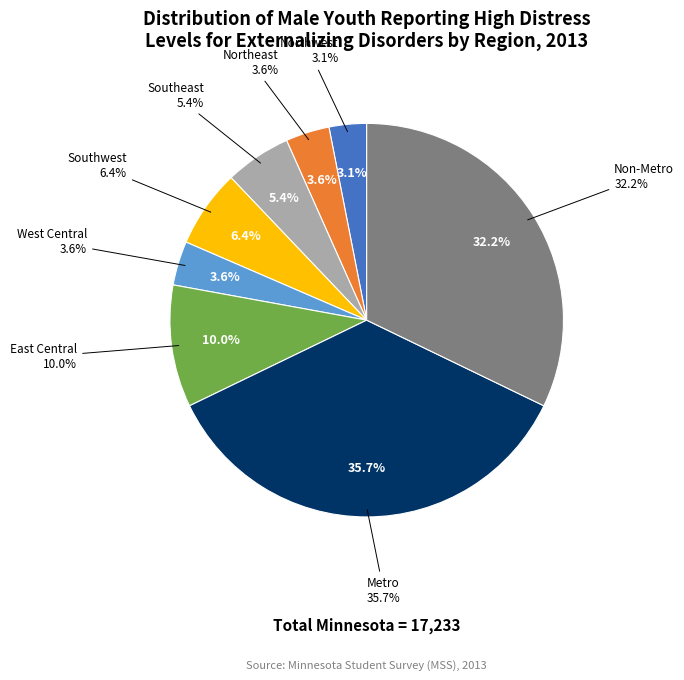

How many segments does this pie chart have?

8